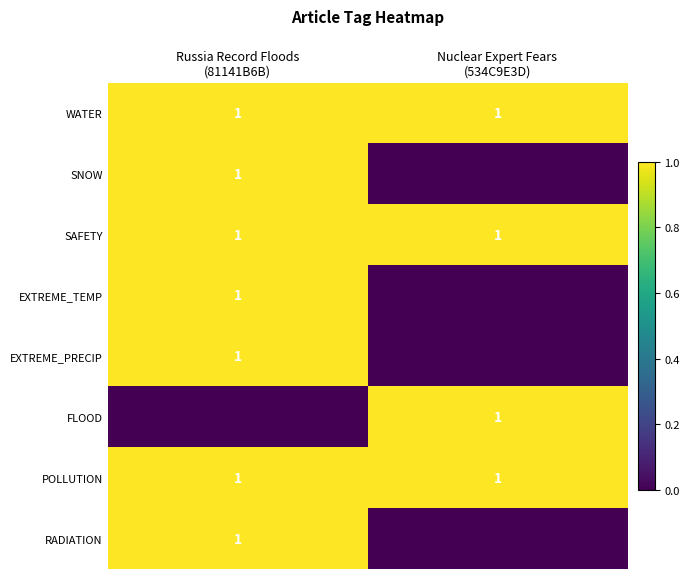

What is the total value across all series at Nuclear Expert Fears
(534C9E3D)?

4